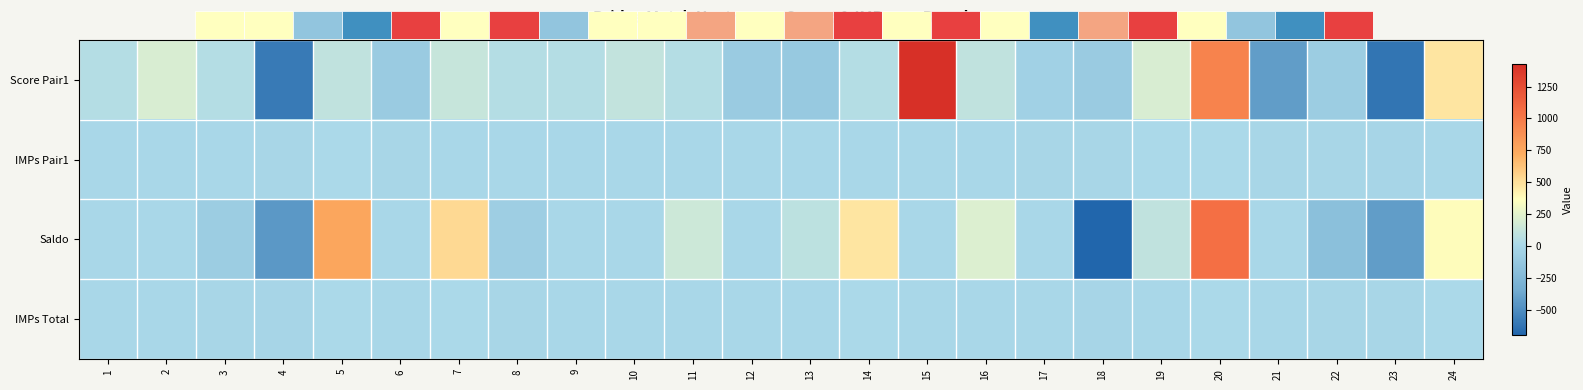

How many categories are shown in the chart?

24